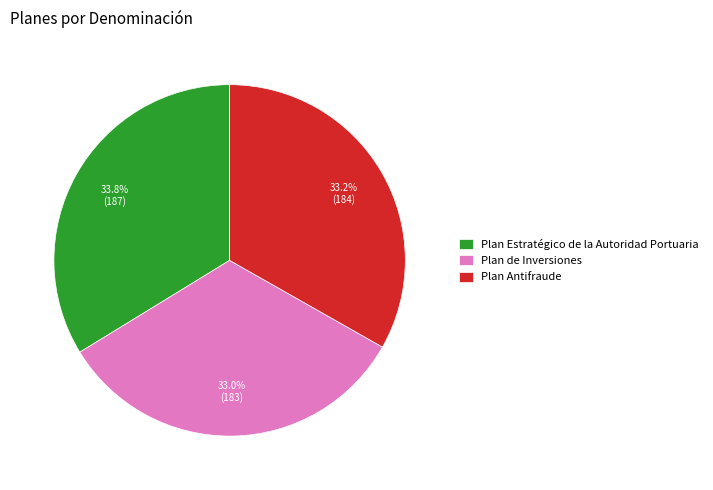

How many slices are in this pie chart?

3